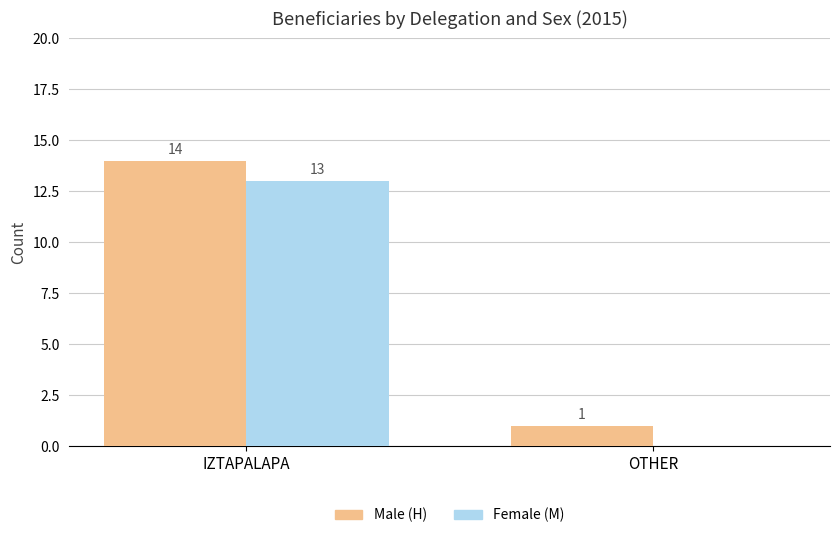

True or false: Female (M) has a value of 6 at IZTAPALAPA.

False